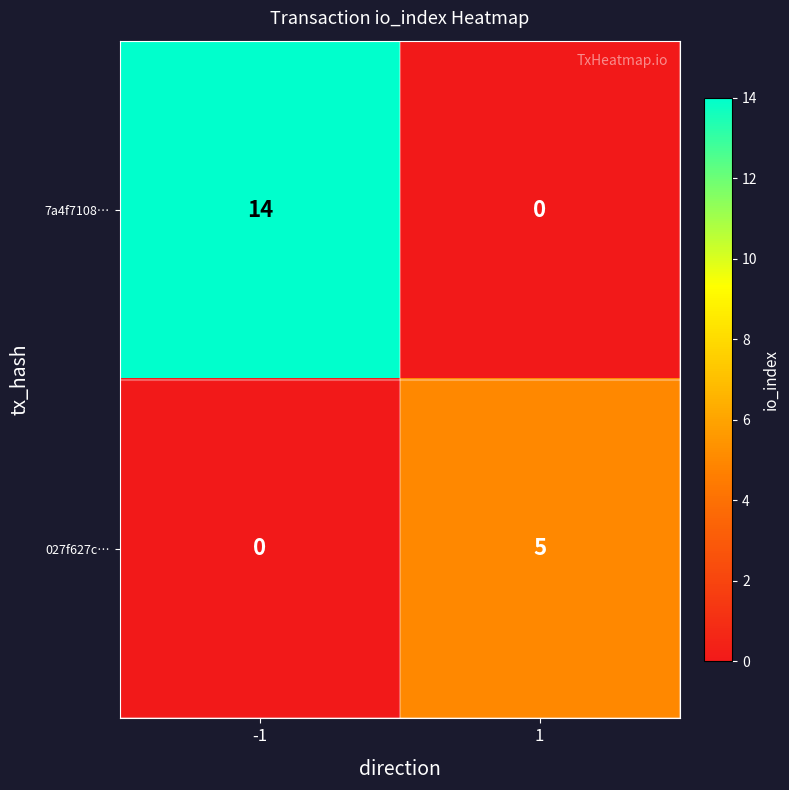

Which series has the largest range (max minus min)?

7a4f7108…